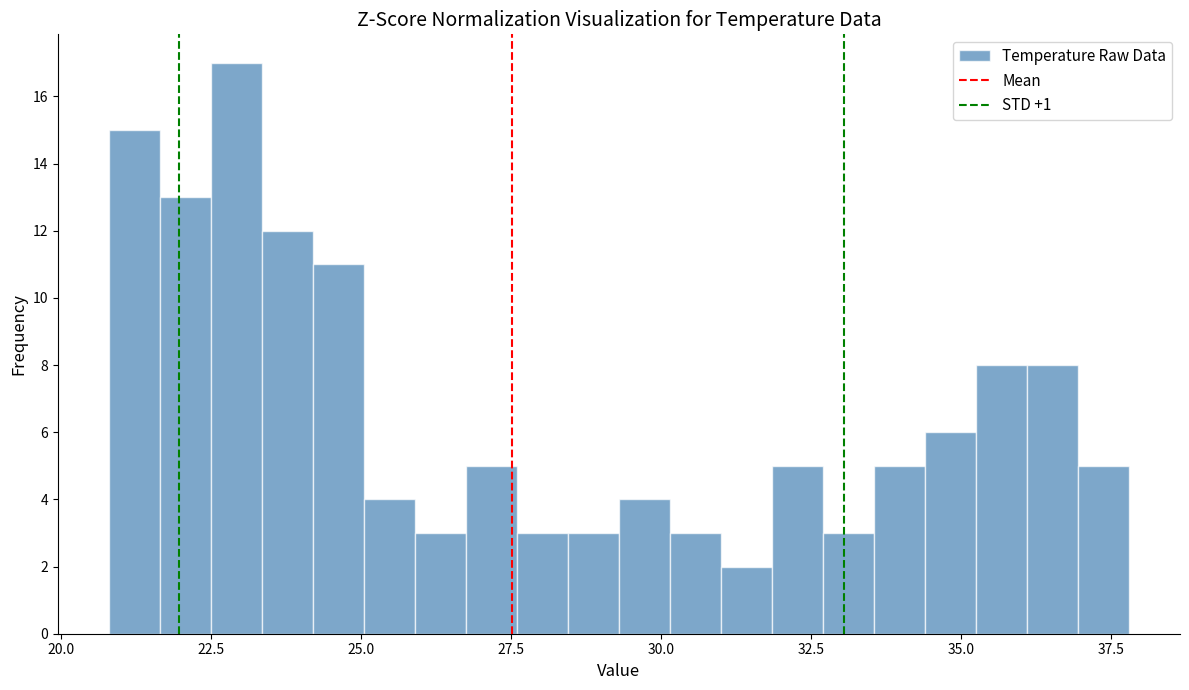

Around what value on the x-axis is the tallest bar? Give the approximate position of its centre, as read against the axis.

23.0